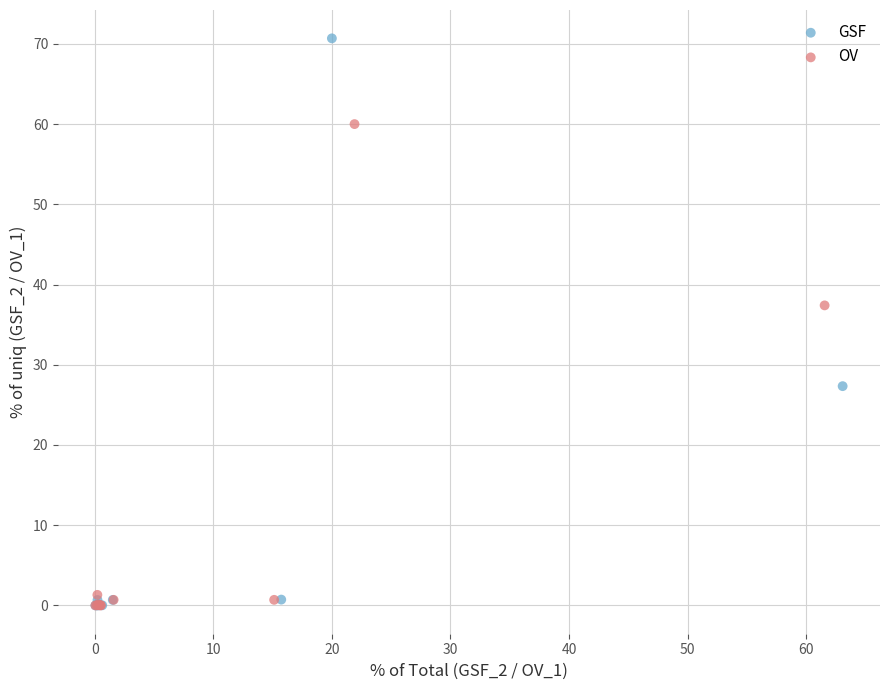

What are all the series names shown in the legend?

GSF, OV